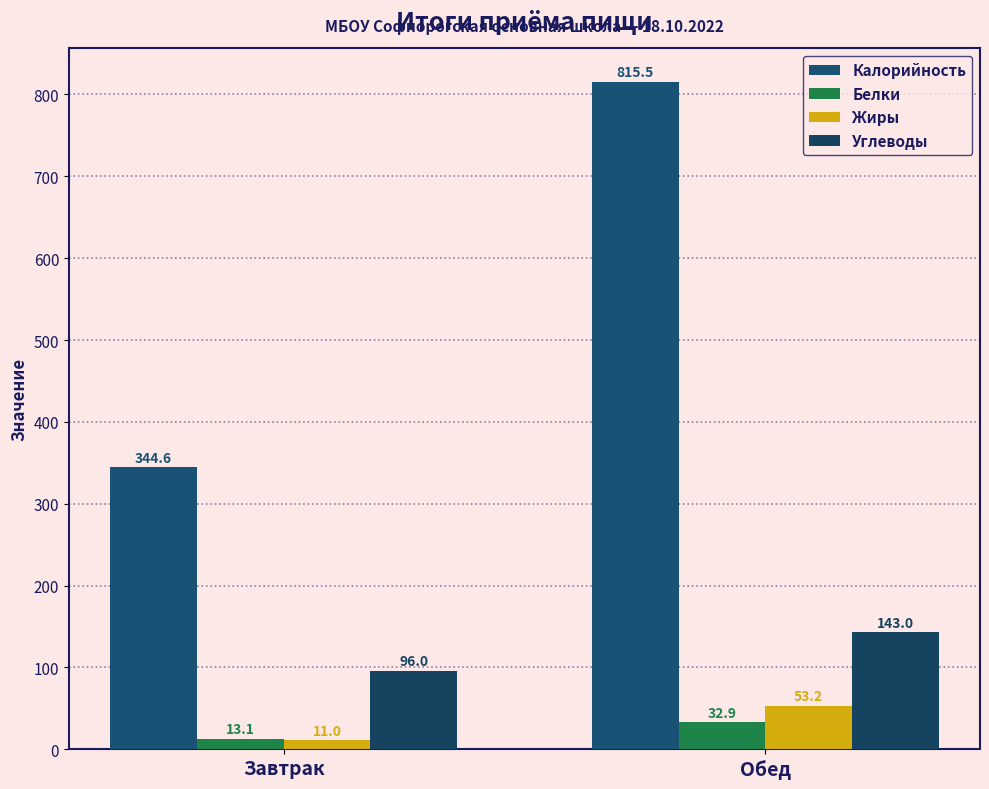

At which label does Жиры first exceed 53?

Обед